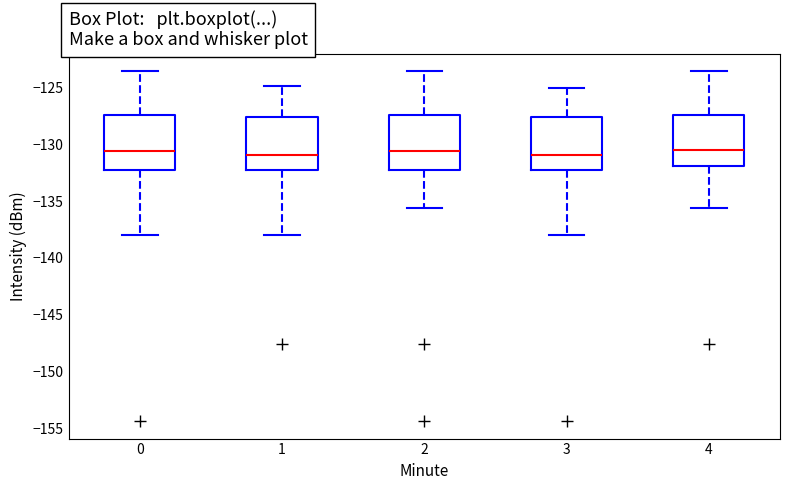

Where does the lower whisker of the box at x = 0 end on the y-axis? The values are not printed on the chart, so give them approximately, as read against the axis.

-138.0